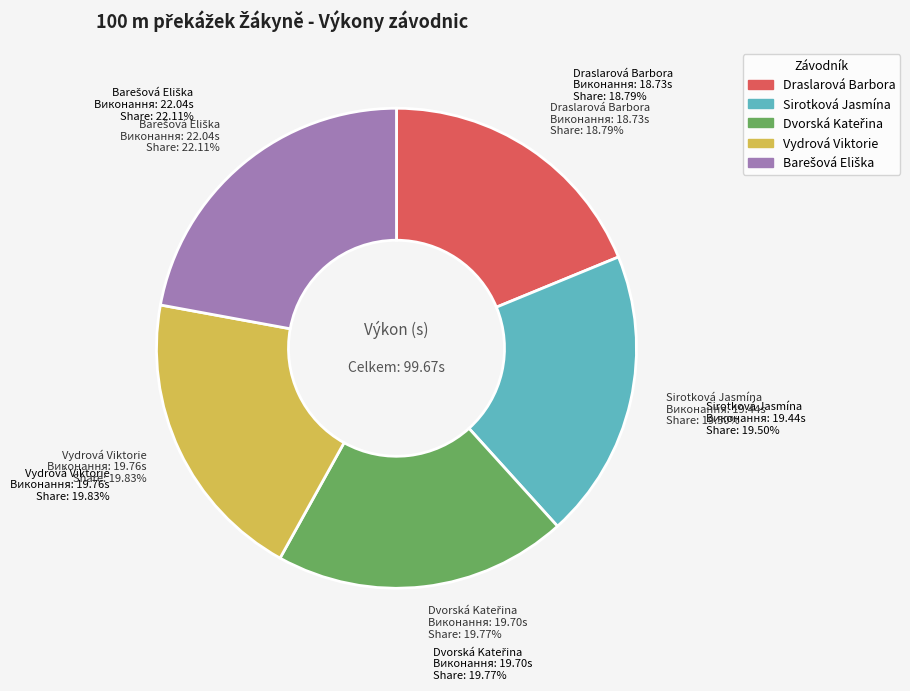

To the nearest percent, what is the difference between the largest and smallest slice percentages?

3%